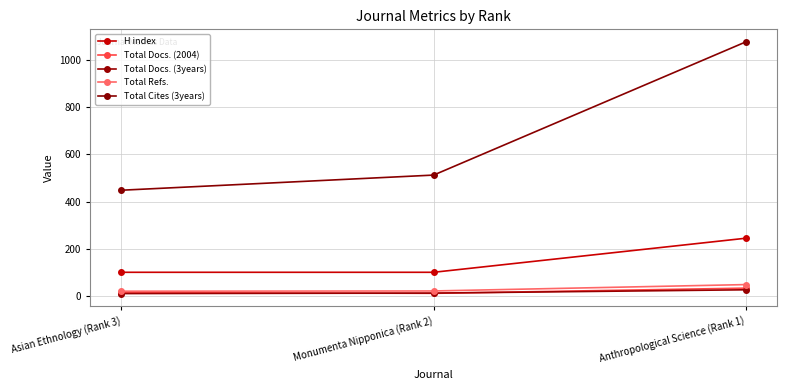

What is the average value of the H index series?

149